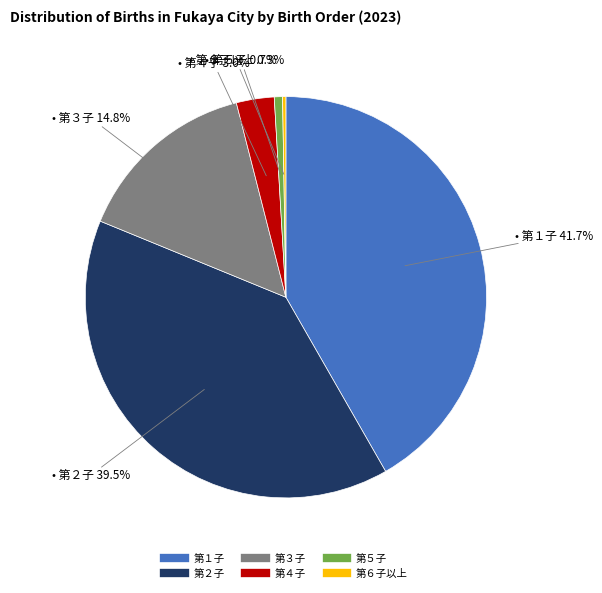

Which has a higher value, 第５子 or 第３子?

第３子